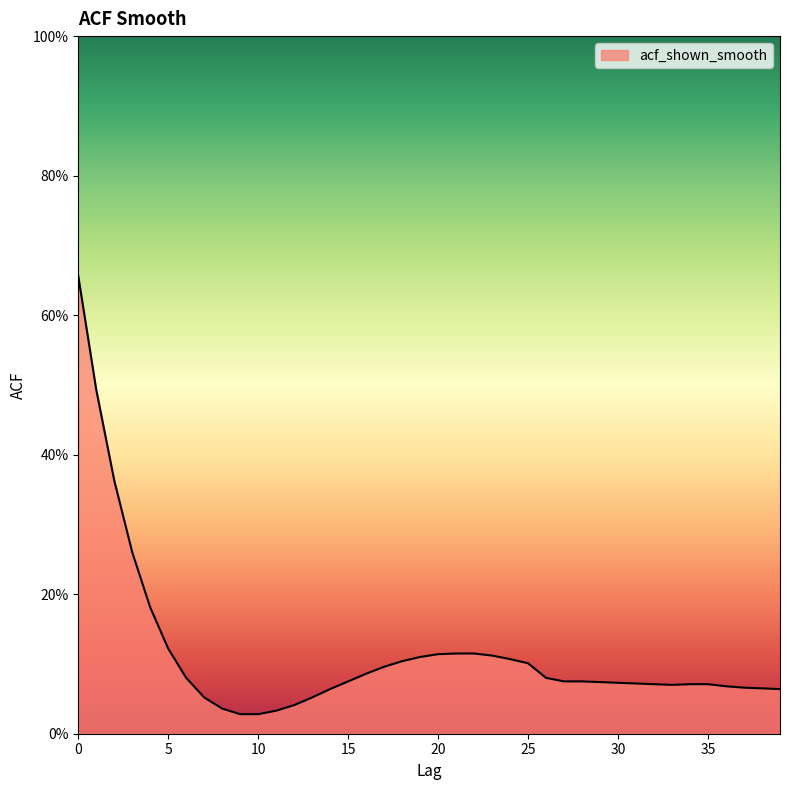

Reading right to left, what are all the values shown in this chart?

39=0.1	38=0.1	37=0.1	36=0.1	35=0.1	34=0.1	33=0.1	32=0.1	31=0.1	30=0.1	29=0.1	28=0.1	27=0.1	26=0.1	25=0.1	24=0.1	23=0.1	22=0.1	21=0.1	20=0.1	19=0.1	18=0.1	17=0.1	16=0.1	15=0.1	14=0.1	13=0.1	12=0.0	11=0.0	10=0.0	9=0.0	8=0.0	7=0.1	6=0.1	5=0.1	4=0.2	3=0.3	2=0.4	1=0.5	0=0.7